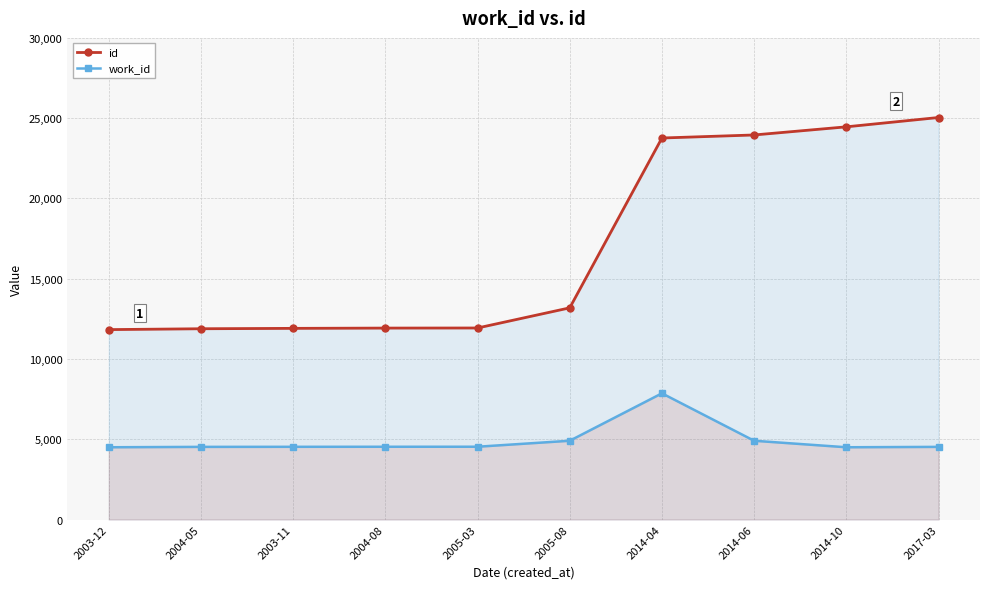

What is the difference between the maximum and minimum values in the id series?

13212